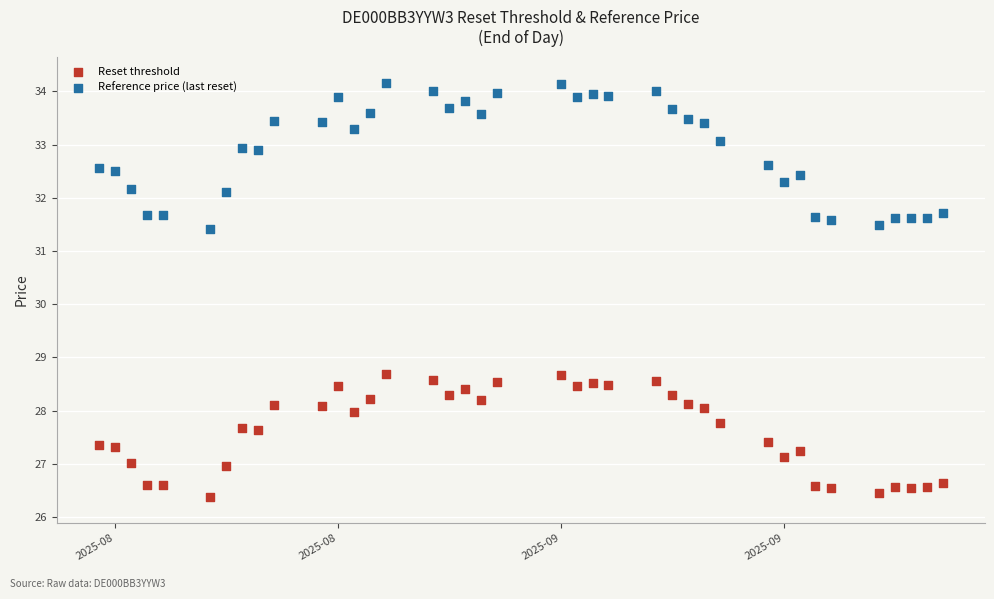

Which series has the widest spread of Y values?

Reference price (last reset)